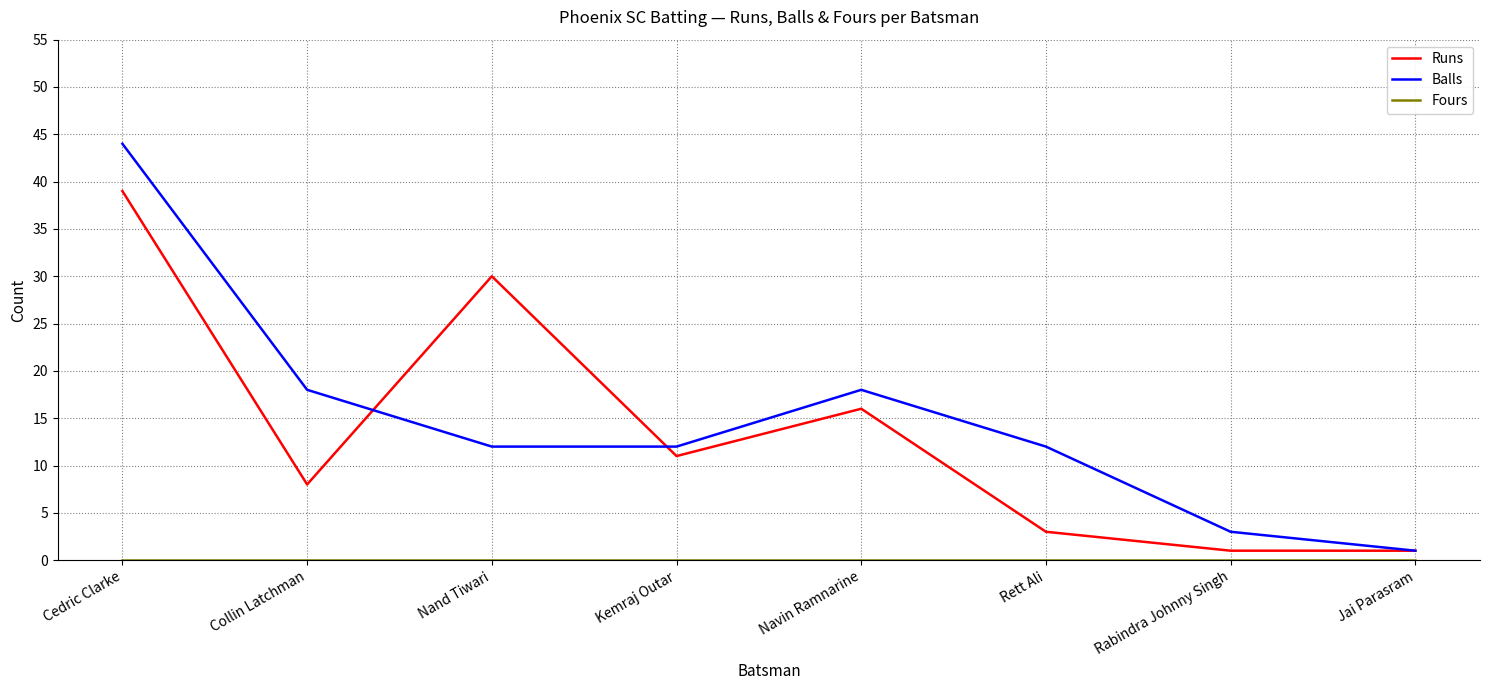

True or false: Runs has more than 0 points higher than both neighbors.

True